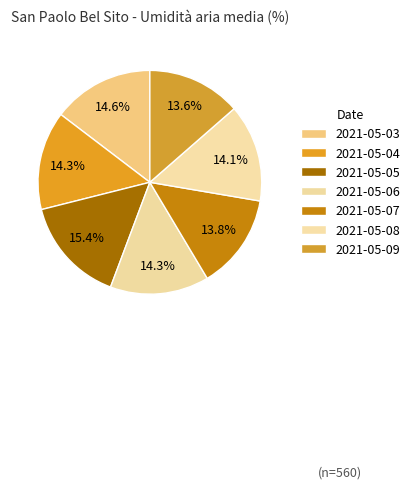

What percentage is NOT represented by 2021-05-08?

85.9%